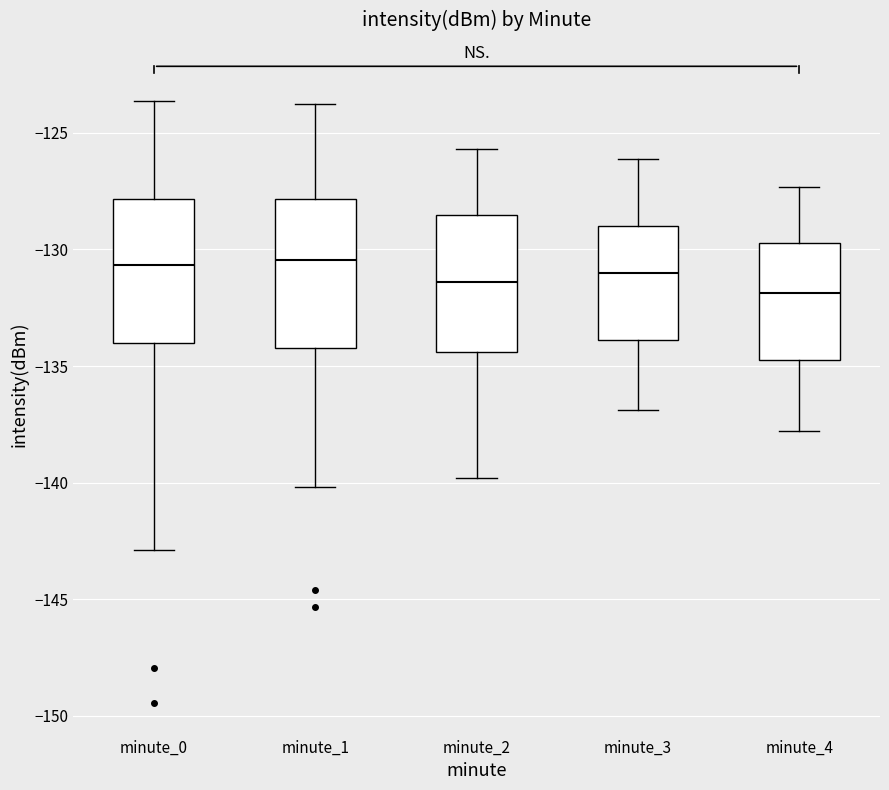

Where does the lower whisker of the box for minute_2 end on the y-axis? The values are not printed on the chart, so give them approximately, as read against the axis.

-140.0